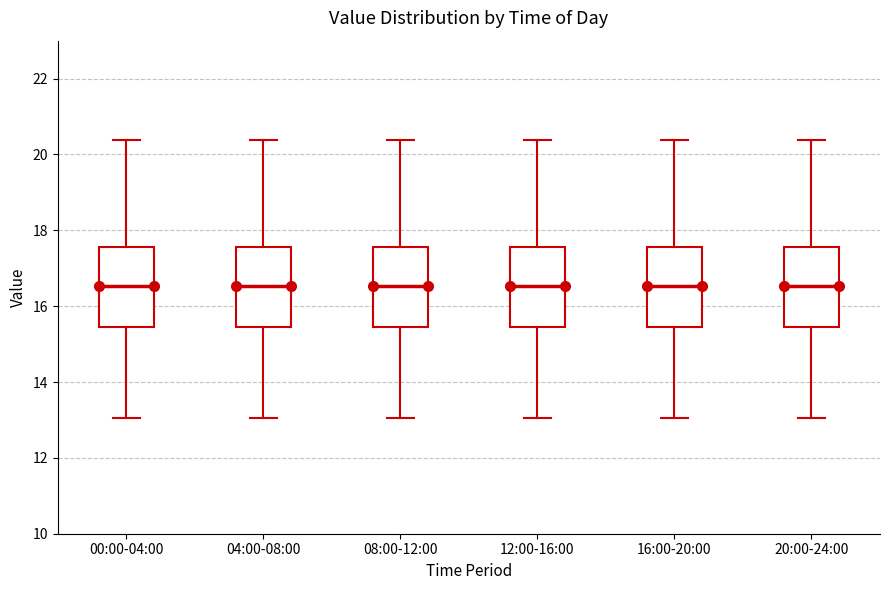

Reading left to right, transcribe this box plot: for each box, give where its median line is, the range the box spans, and where its two whiskers end, as read against the y-axis. The values are not printed on the chart, so give them approximately, as read against the axis.

00:00-04:00: median 16.6, box 15.4 to 17.6, whiskers 13.0 to 20.4
04:00-08:00: median 16.6, box 15.4 to 17.6, whiskers 13.0 to 20.4
08:00-12:00: median 16.6, box 15.4 to 17.6, whiskers 13.0 to 20.4
12:00-16:00: median 16.6, box 15.4 to 17.6, whiskers 13.0 to 20.4
16:00-20:00: median 16.6, box 15.4 to 17.6, whiskers 13.0 to 20.4
20:00-24:00: median 16.6, box 15.4 to 17.6, whiskers 13.0 to 20.4